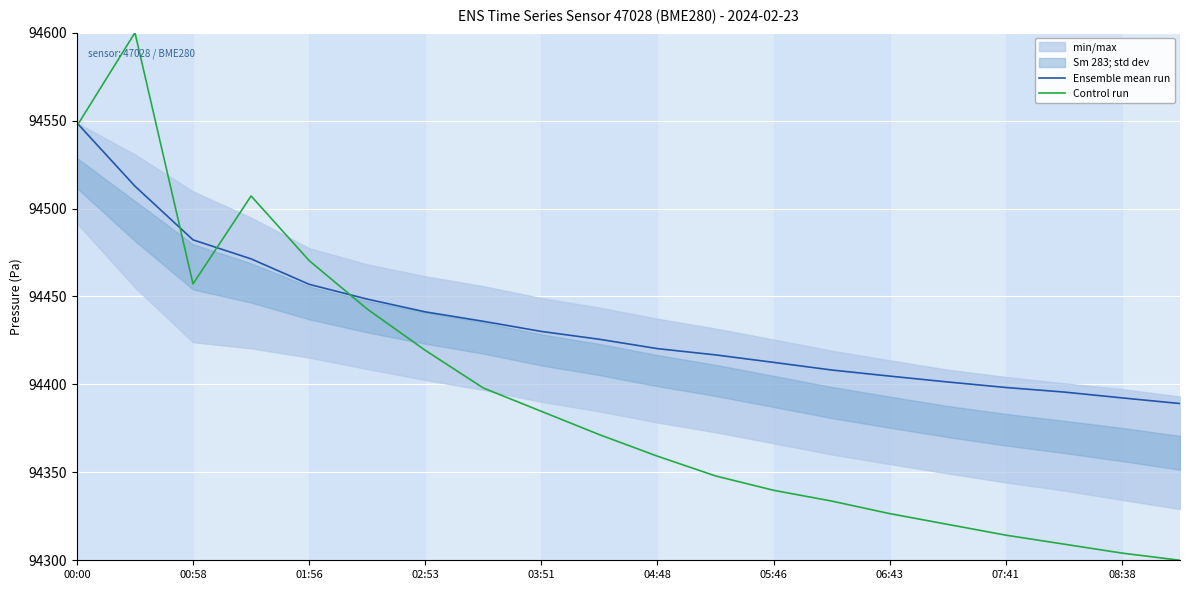

What is the sum of all Control run values?

1887853.1